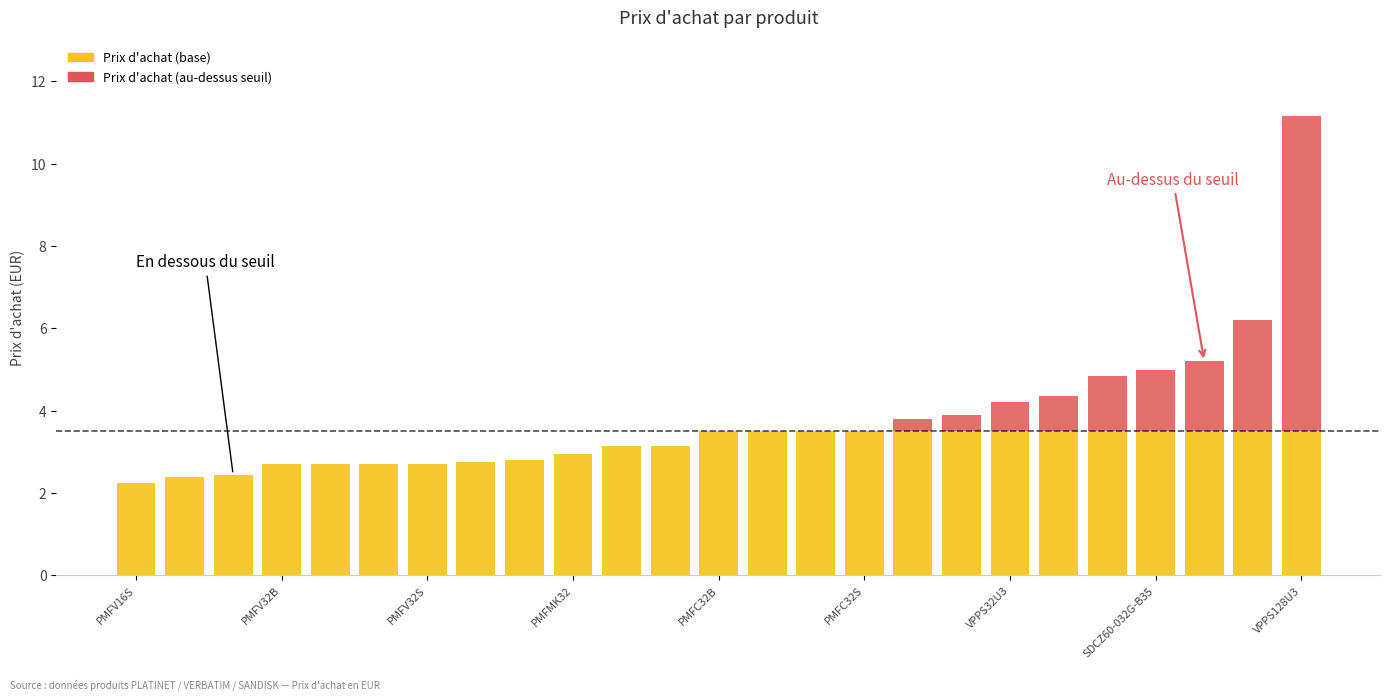

What is the maximum value for Prix d'achat (base)?

3.5